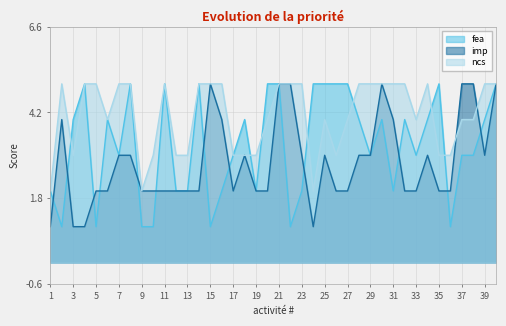

What is the approximate value of ncs at 25?

4